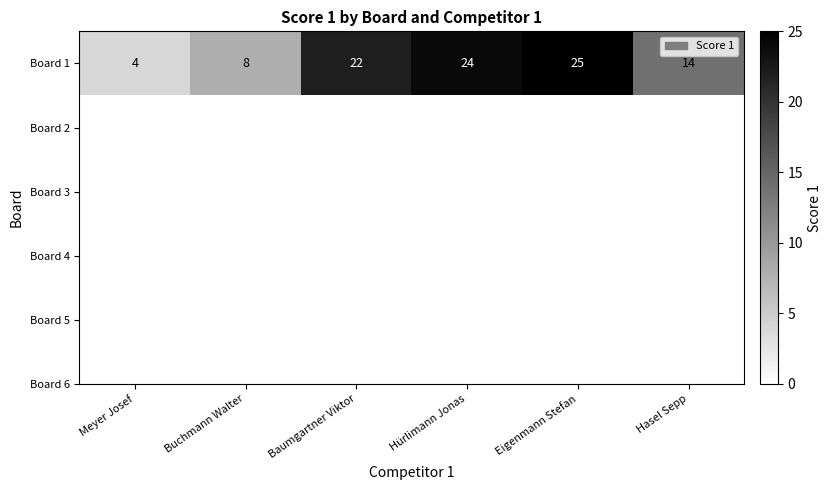

Reading left to right, what are all the values shown in this chart?

Meyer Josef=4	Buchmann Walter=8	Baumgartner Viktor=22	Hürlimann Jonas=24	Eigenmann Stefan=25	Hasel Sepp=14